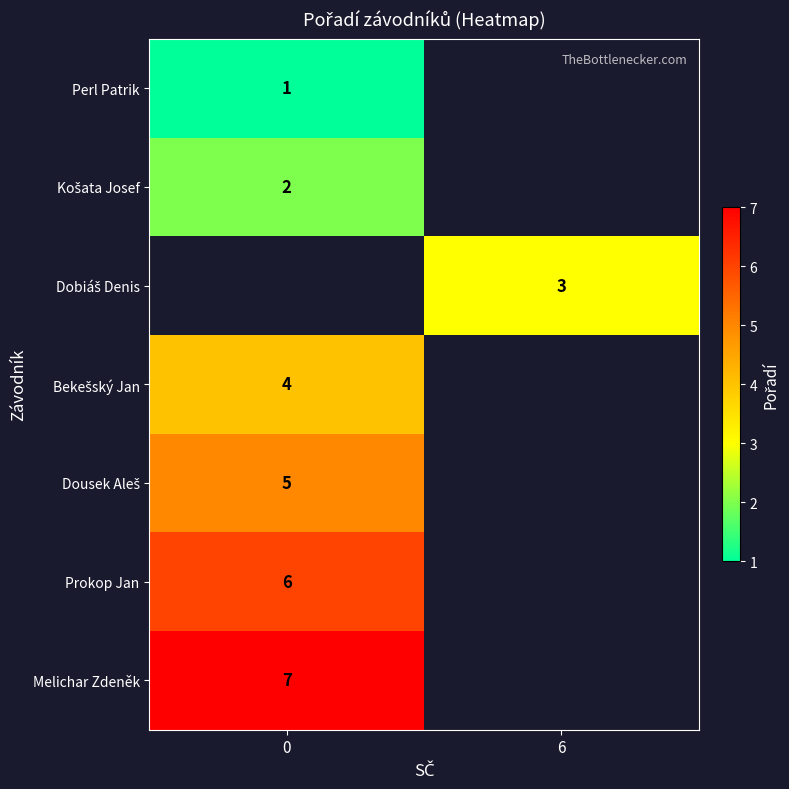

What is the spread (max minus min) of values at 0?

6.0